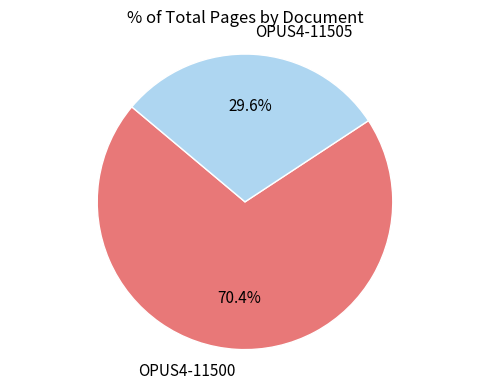

To the nearest percent, what is the average slice percentage?

50%